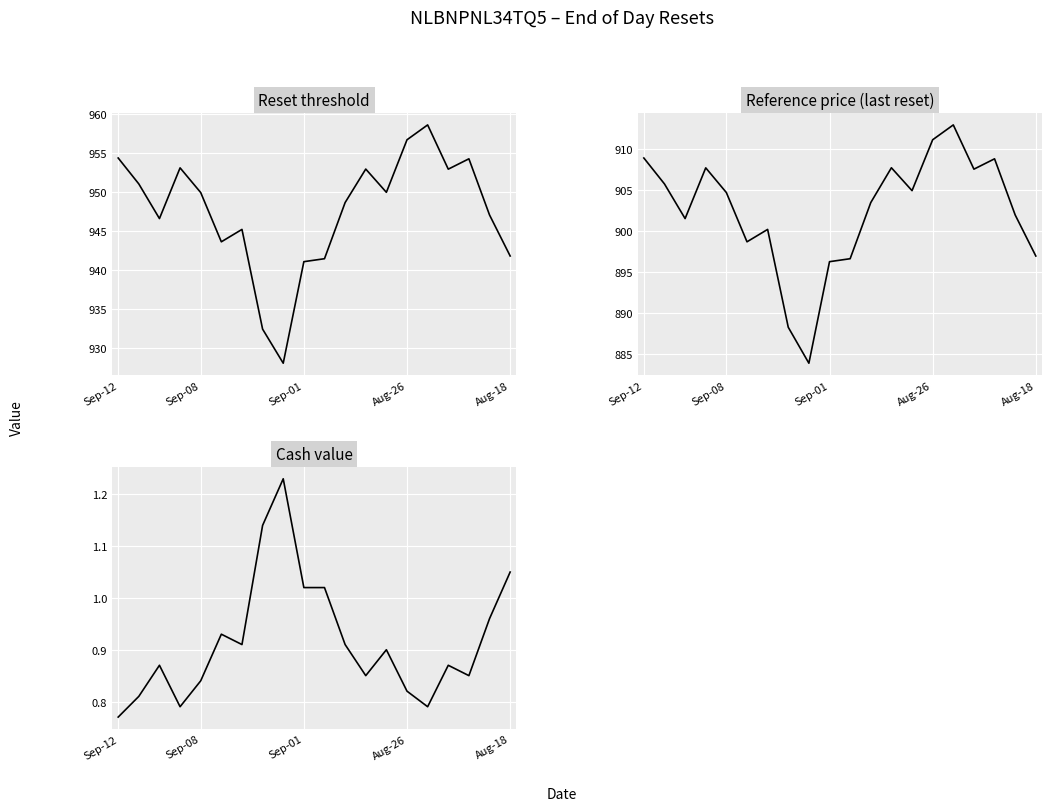

The value of Reset threshold at 11 is 1543.4. True or false?

False